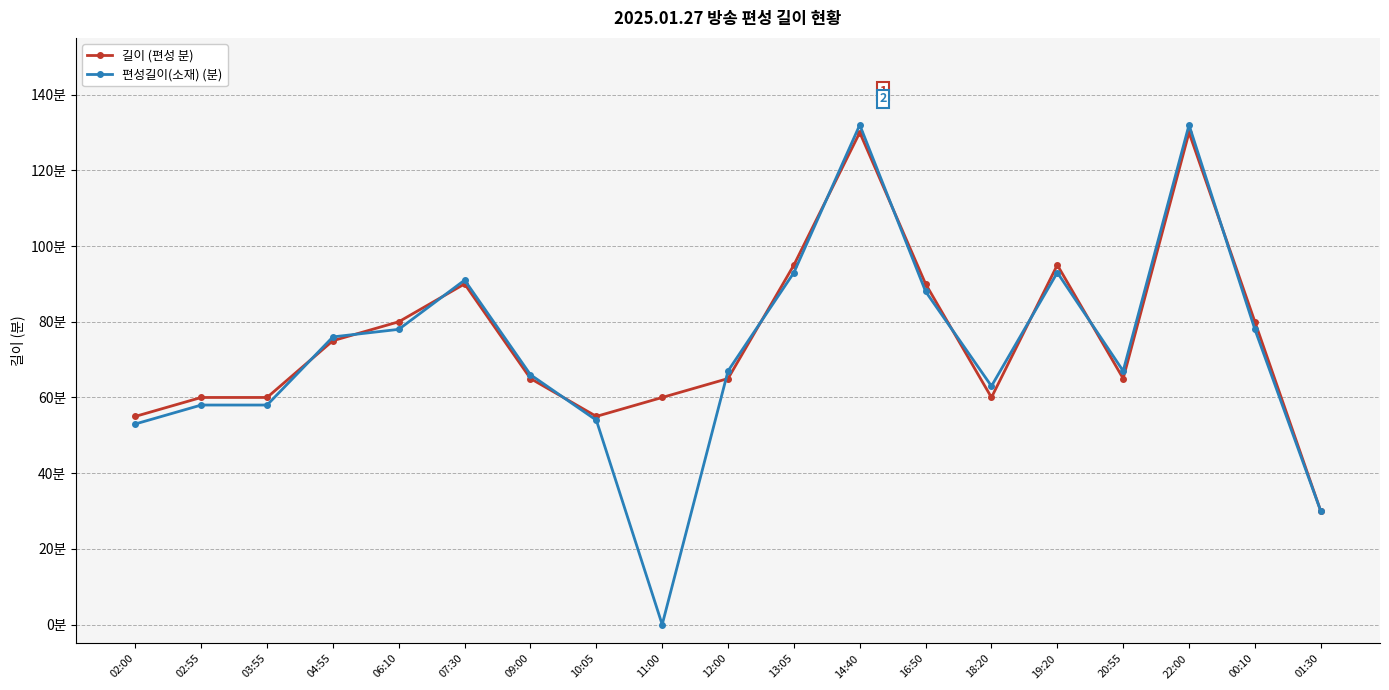

What are all the series names shown in the legend?

길이 (편성 분), 편성길이(소재) (분)